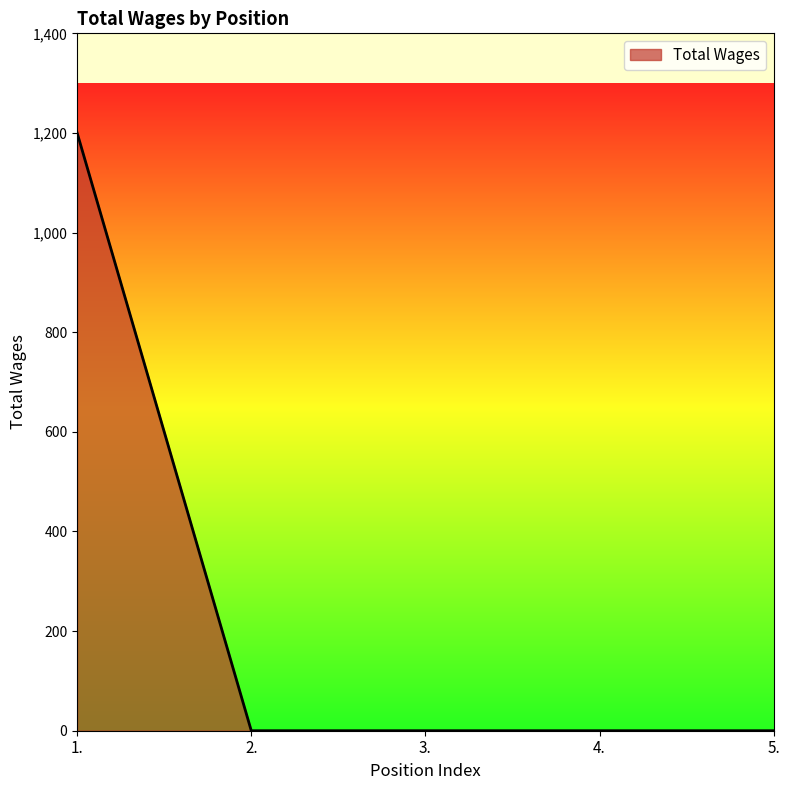

Which label corresponds to the largest value in the chart?

1.